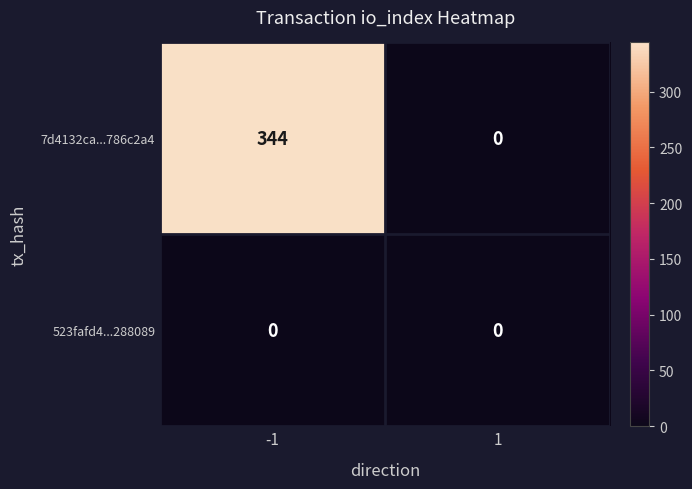

True or false: 7d4132ca...786c2a4 has a value of -209 at 1.

False